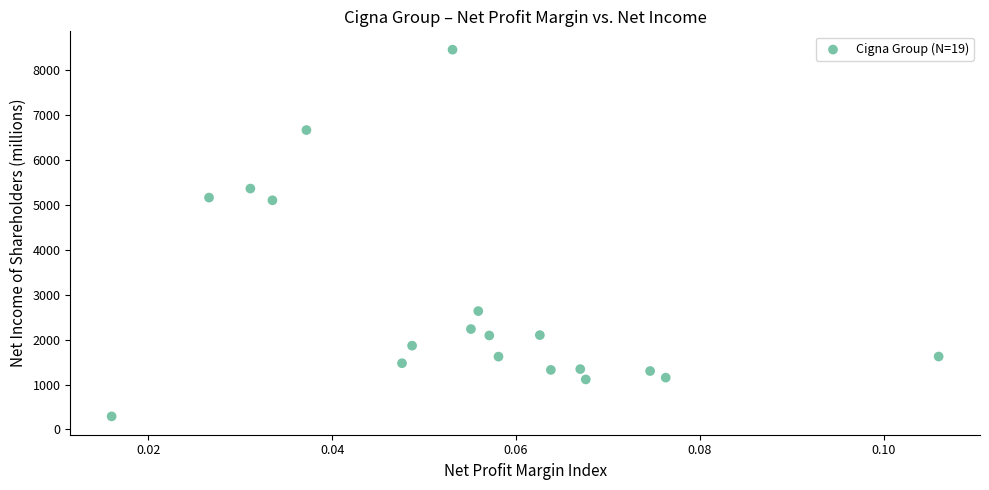

What is the range of Y values (max minus min)?

8166